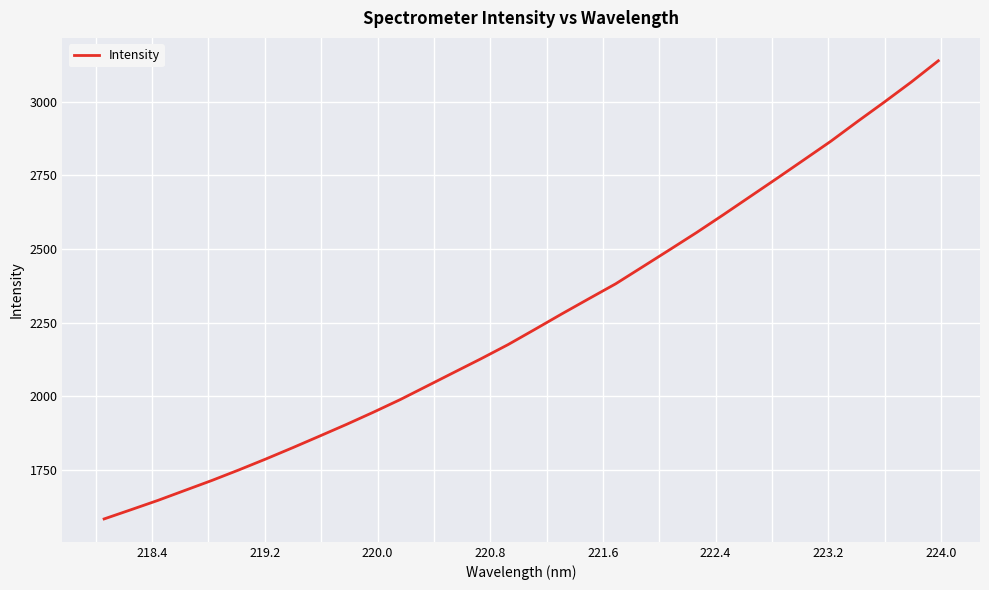

How many lines are shown in the chart?

1